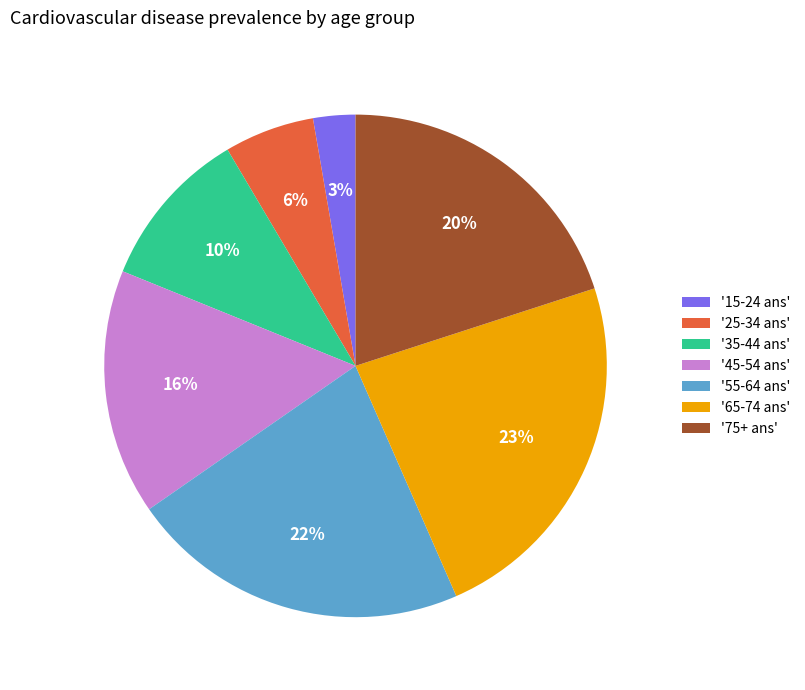

Is there a majority slice in this chart?

No